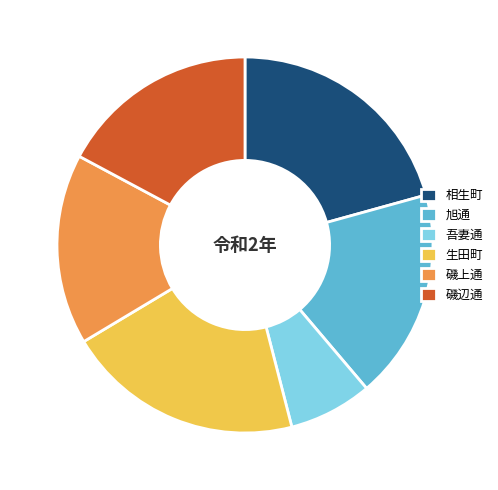

Is the sum of 磯上通 and 相生町 greater than half?

No